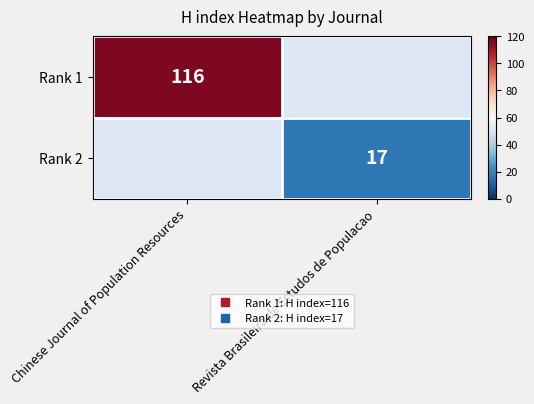

At how many categories does at least one series exceed 103?

1